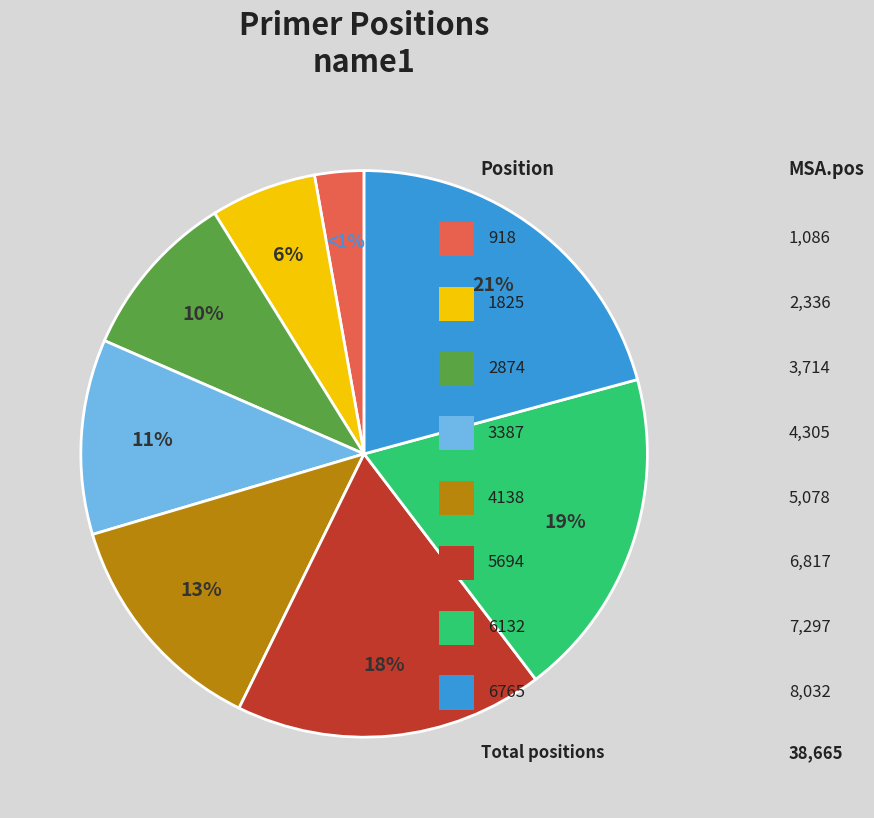

True or false: 5694 accounts for 18% of the total.

True